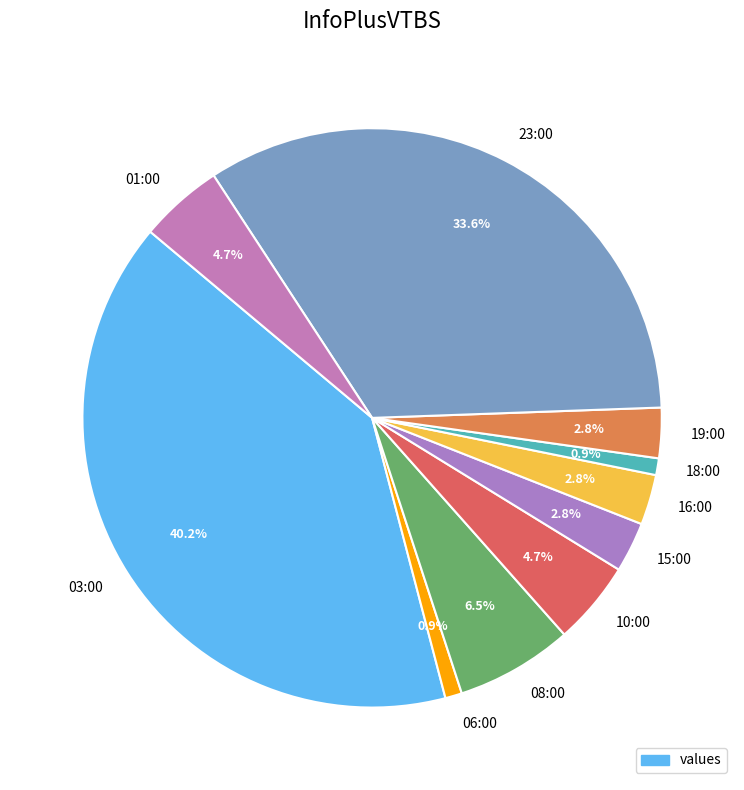

How many segments does this pie chart have?

10